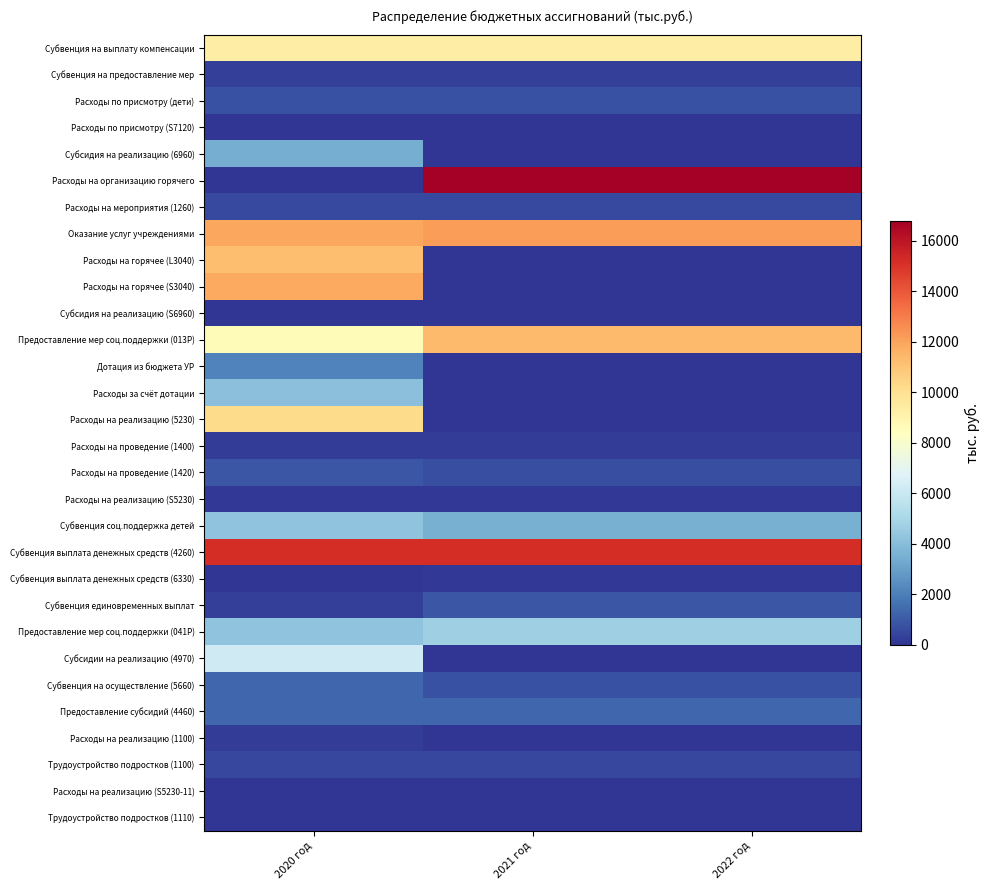

Which series changed the most between 2020 год and 2022 год?

Расходы на организацию горячего